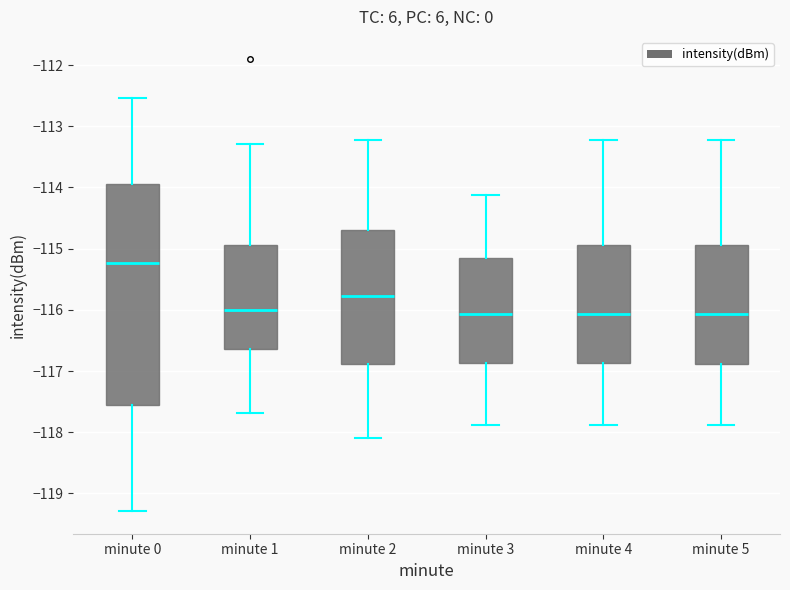

Reading left to right, transcribe this box plot: for each box, give where its median line is, the range the box spans, and where its two whiskers end, as read against the y-axis. The values are not printed on the chart, so give them approximately, as read against the axis.

minute 0: median -115.2, box -117.6 to -113.9, whiskers -119.3 to -112.5
minute 1: median -116.0, box -116.6 to -114.9, whiskers -117.7 to -113.3
minute 2: median -115.8, box -116.9 to -114.7, whiskers -118.1 to -113.2
minute 3: median -116.1, box -116.9 to -115.1, whiskers -117.9 to -114.1
minute 4: median -116.1, box -116.9 to -114.9, whiskers -117.9 to -113.2
minute 5: median -116.1, box -116.9 to -114.9, whiskers -117.9 to -113.2